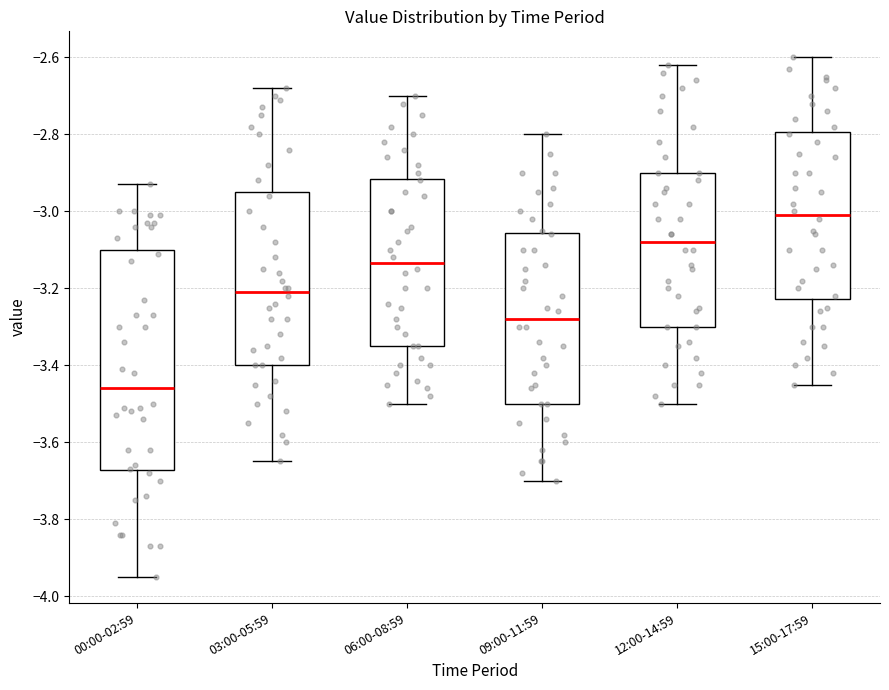

Where does the upper whisker of the box for 06:00-08:59 end on the y-axis? The values are not printed on the chart, so give them approximately, as read against the axis.

-2.70